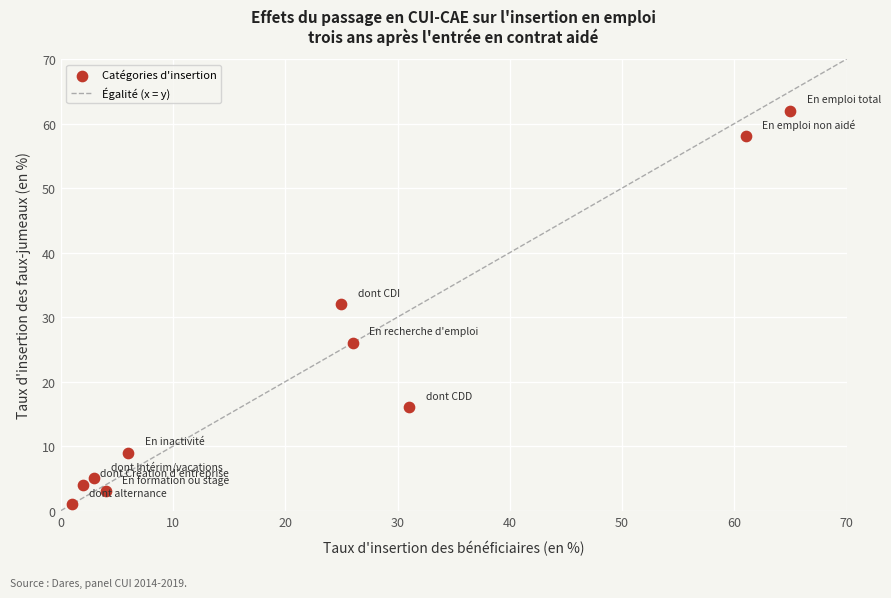

What Y value in the scatter plot is closest to 31?

32